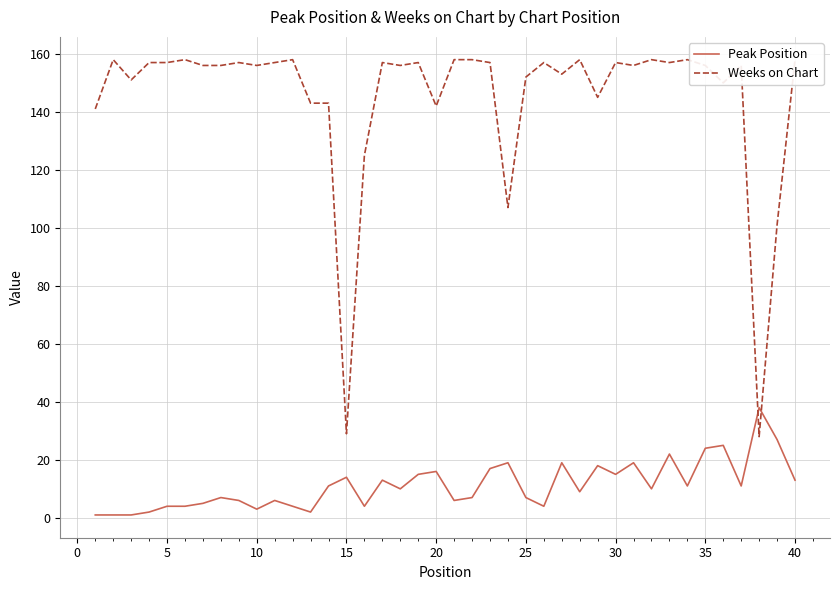

What is the maximum value for Peak Position?

38